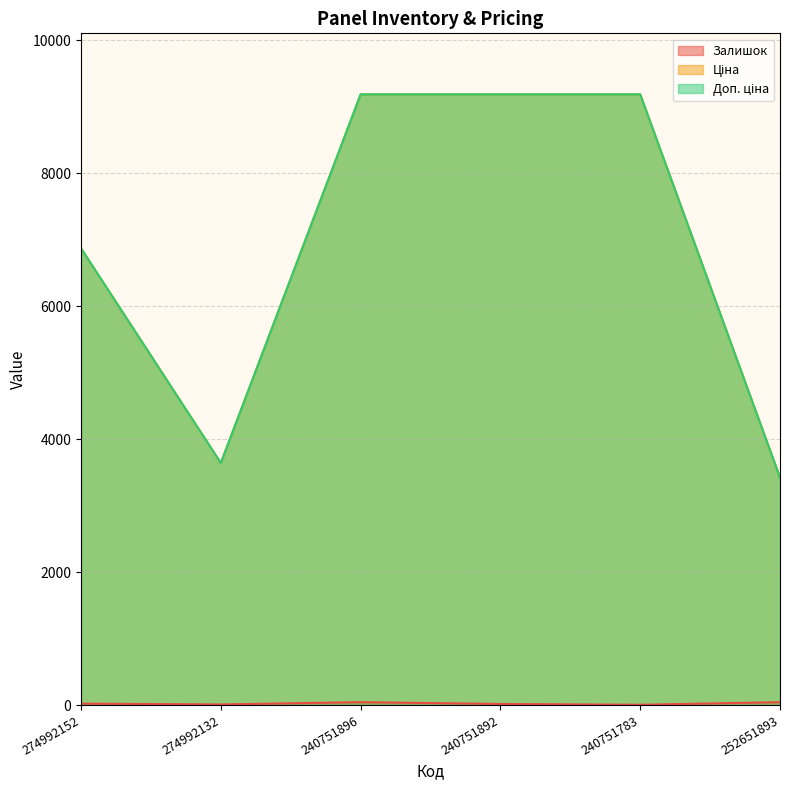

What are all the series names shown in the legend?

Залишок, Ціна, Доп. ціна